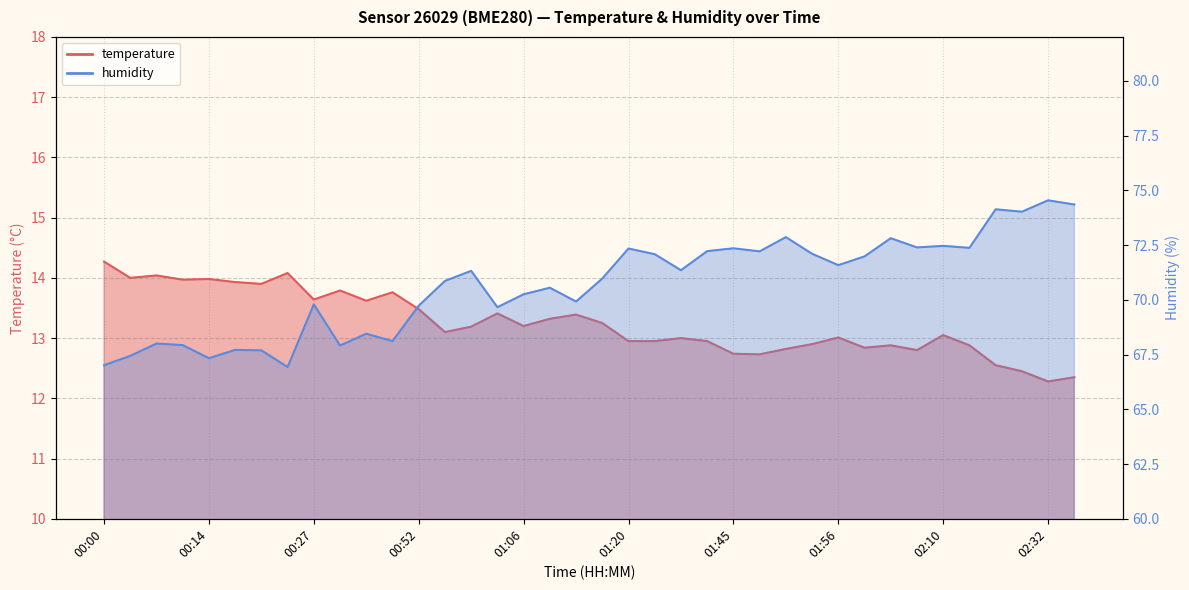

List the series in order of their peak value, lowest first.

temperature, humidity